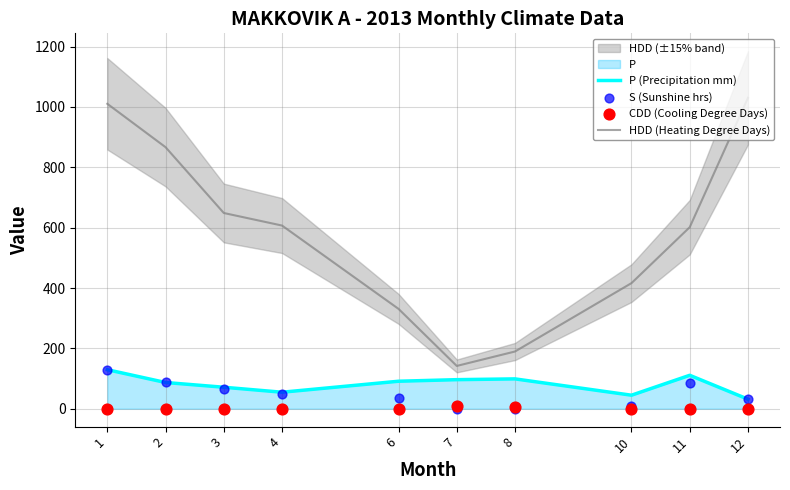

Is the value of HDD (Heating Degree Days) at 11 greater than the value of CDD (Cooling Degree Days) at 10?

Yes